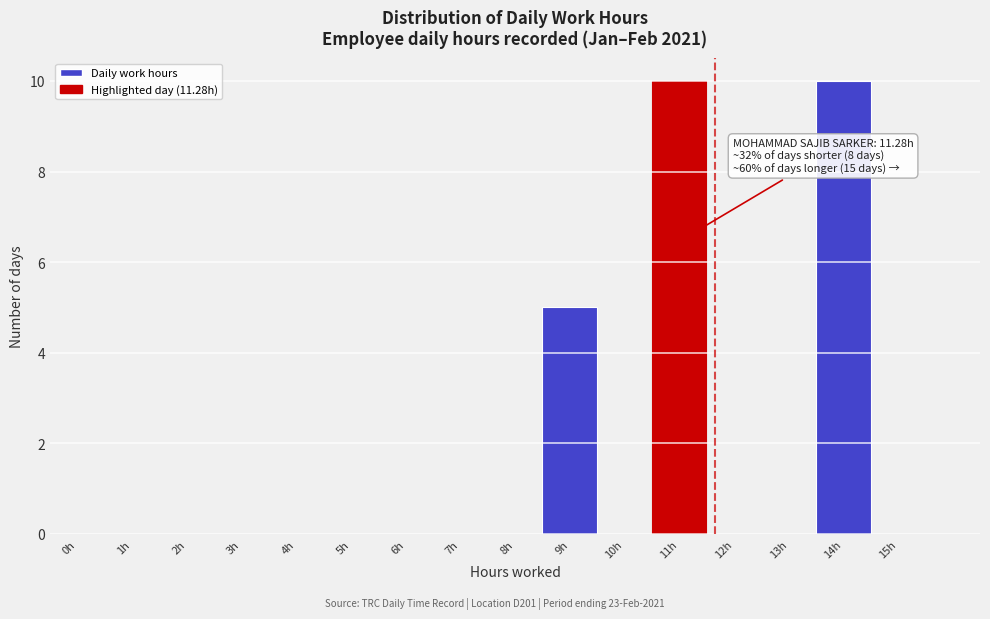

Reading left to right, extract all data points from this chart.

0h=0	1h=0	2h=0	3h=0	4h=0	5h=0	6h=0	7h=0	8h=0	9h=5	10h=0	11h=10	12h=0	13h=0	14h=10	15h=0